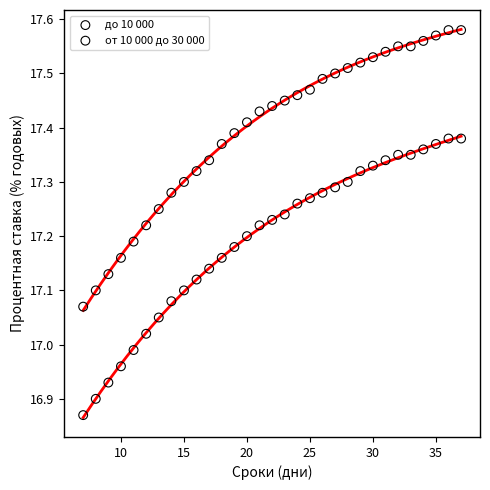

Which series contains the lowest Y value?

до 10 000